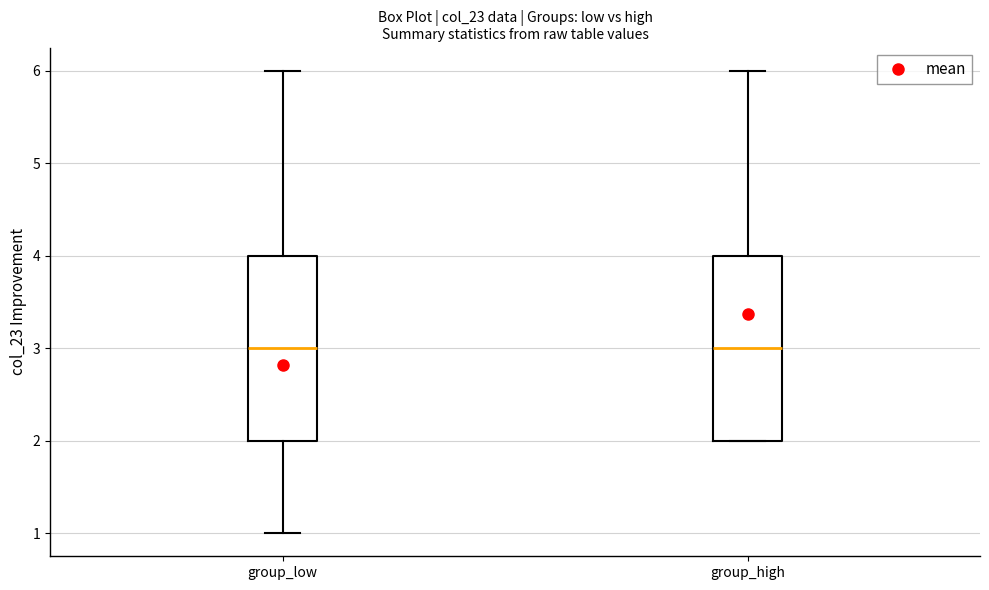

Reading left to right, transcribe this box plot: for each box, give where its median line is, the range the box spans, and where its two whiskers end, as read against the y-axis. The values are not printed on the chart, so give them approximately, as read against the axis.

group_low: median 3, box 2 to 4, whiskers 1 to 6
group_high: median 3, box 2 to 4, whiskers 2 to 6